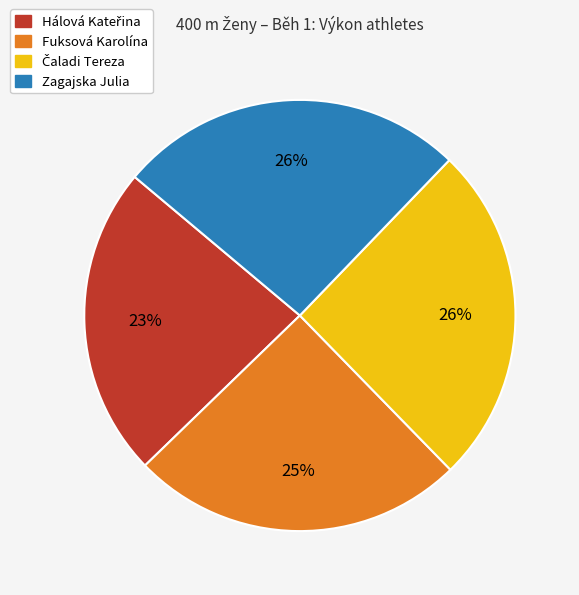

To the nearest percent, what is the average slice percentage?

25%